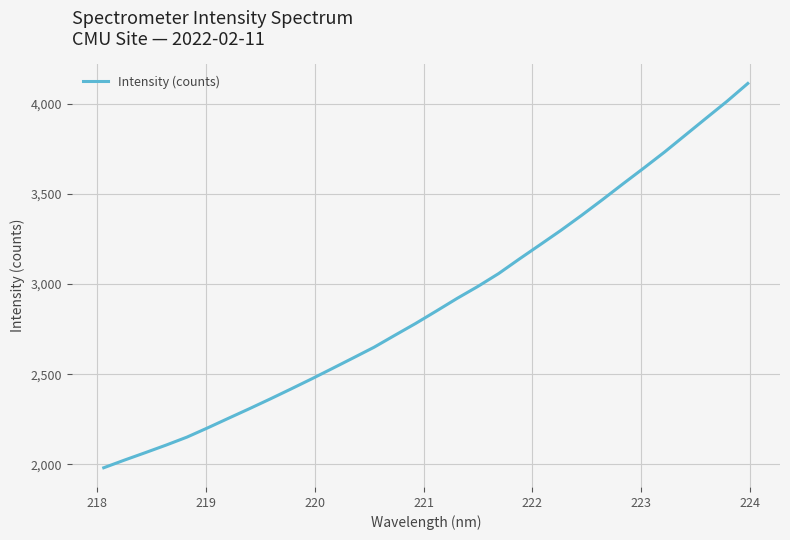

What is the sum of all values?

92752.2